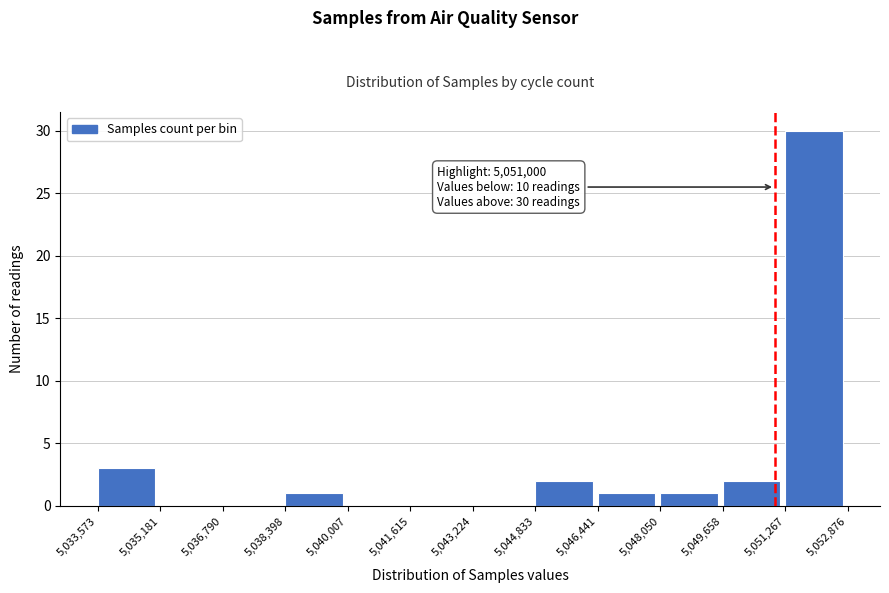

Over which range of the x-axis is the bar tallest?

5,051,267 to 5,052,876